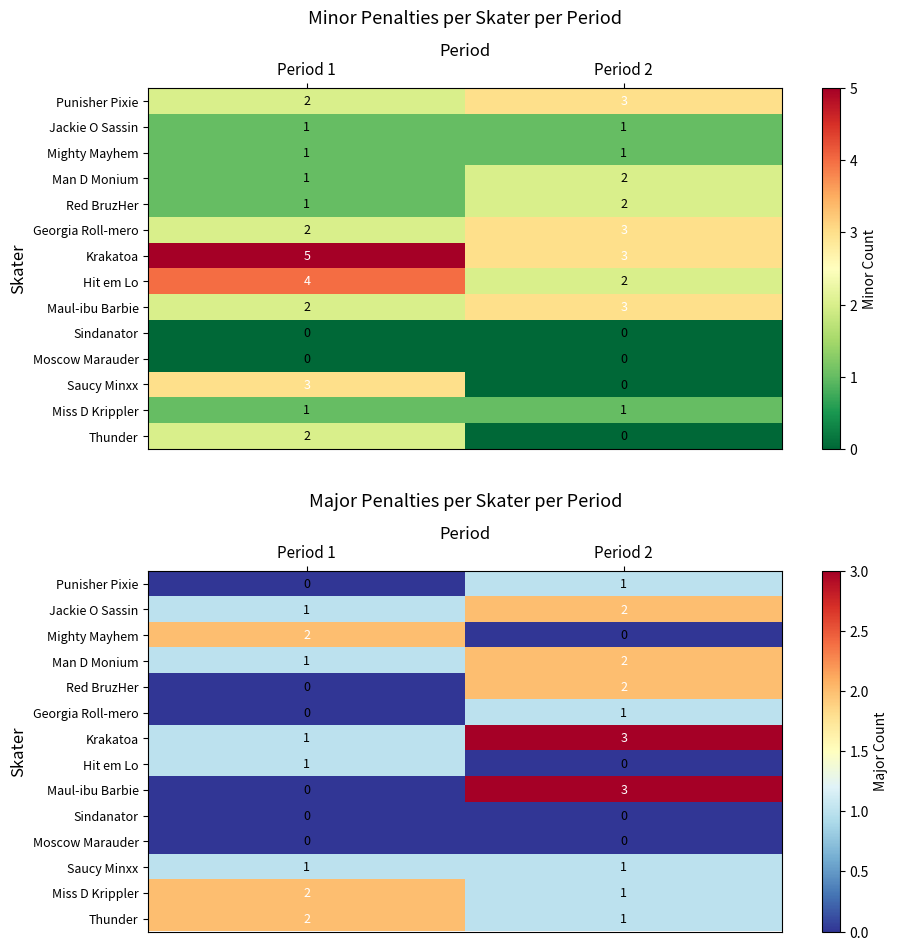

What is the lowest value of the Krakatoa series?

1